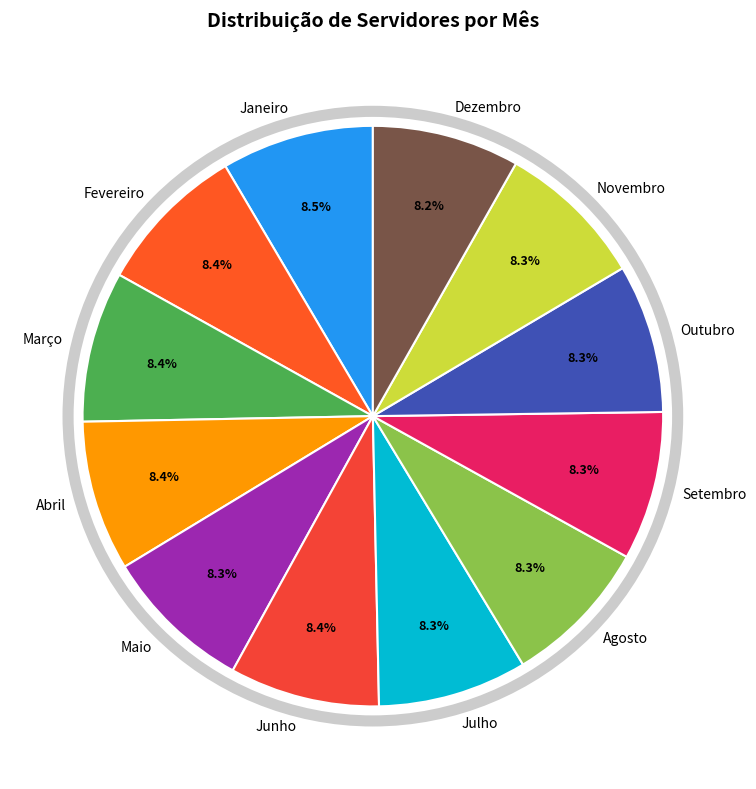

Is the sum of Julho and Agosto greater than half?

No